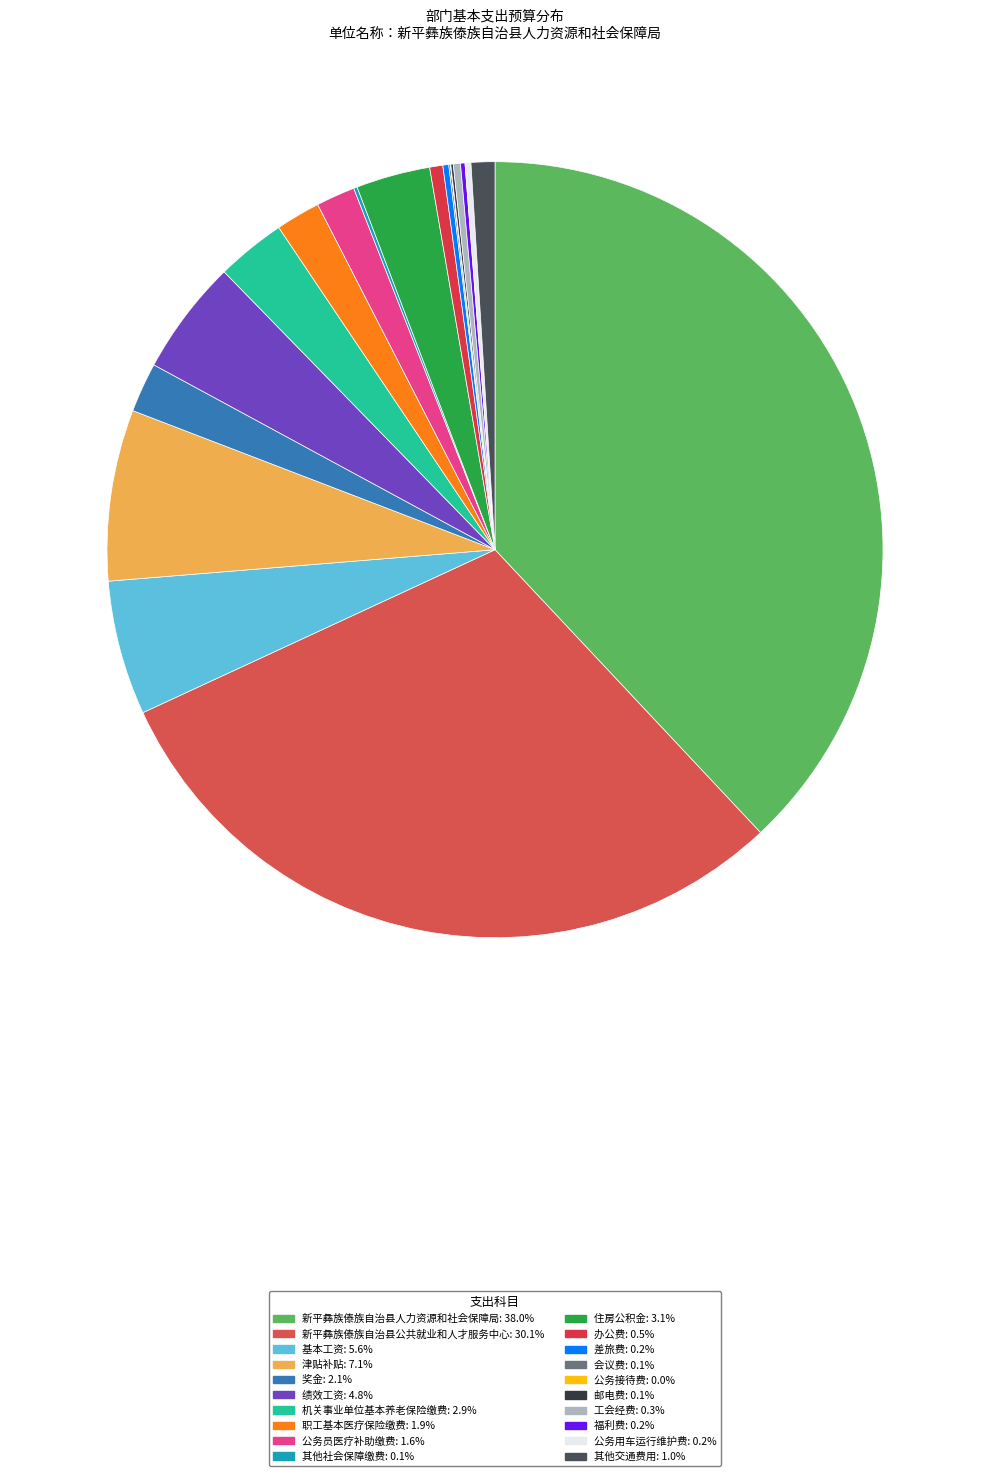

What is the total percentage of 差旅费 and 工会经费?

0.5%